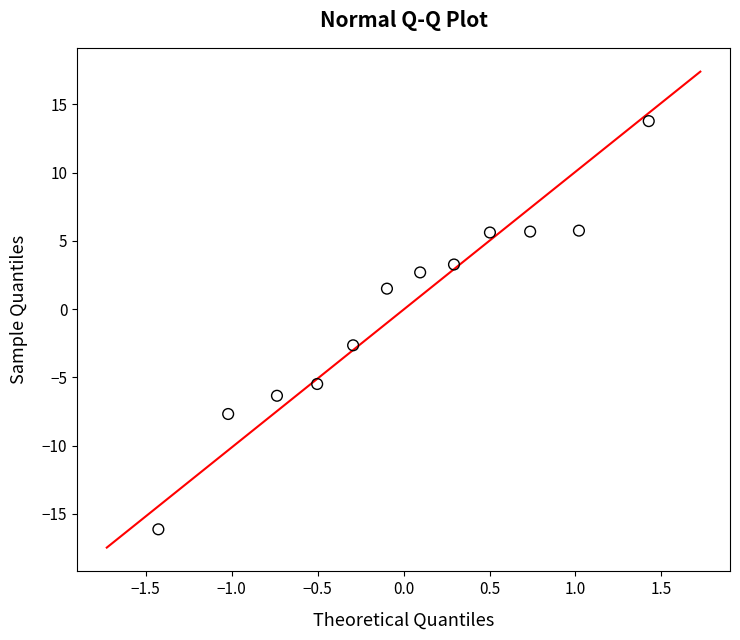

What Y value in the scatter plot is closest to -1?

-2.6